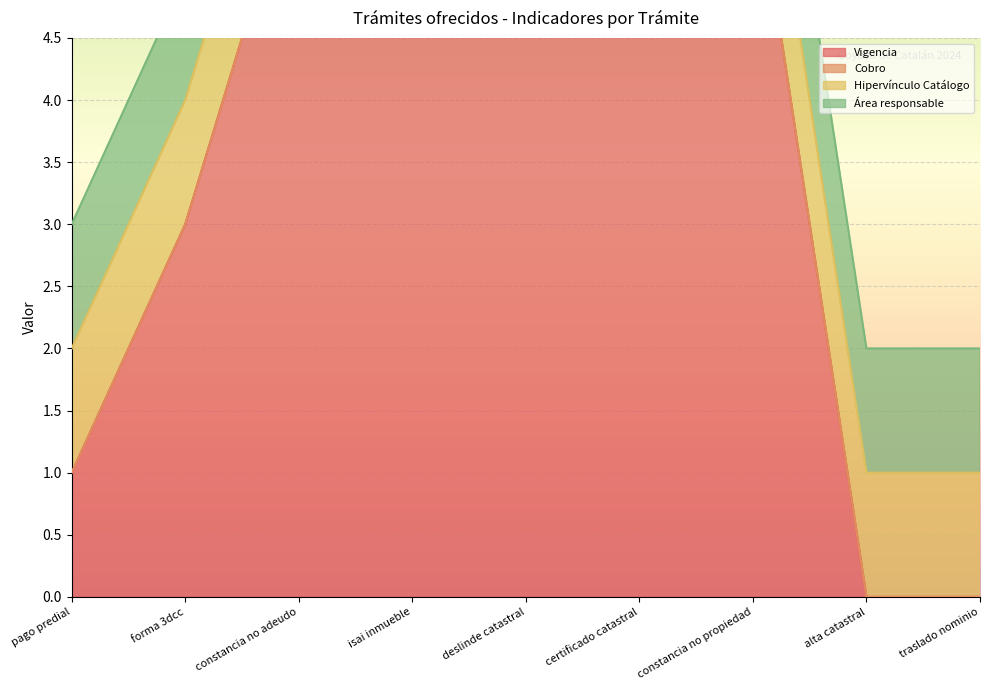

Is it true that Vigencia equals 6 at isai inmueble?

True